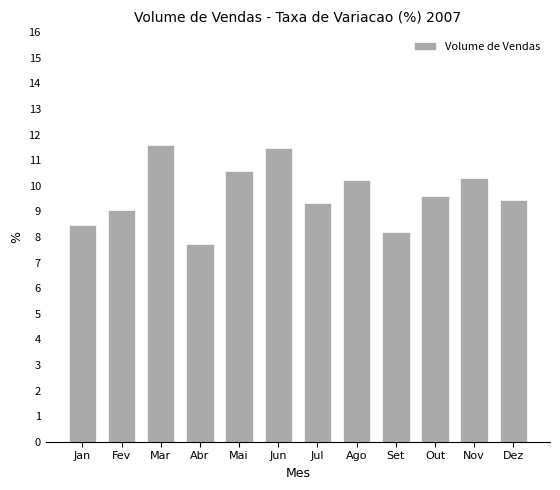

What is the approximate value at Ago?

10.2